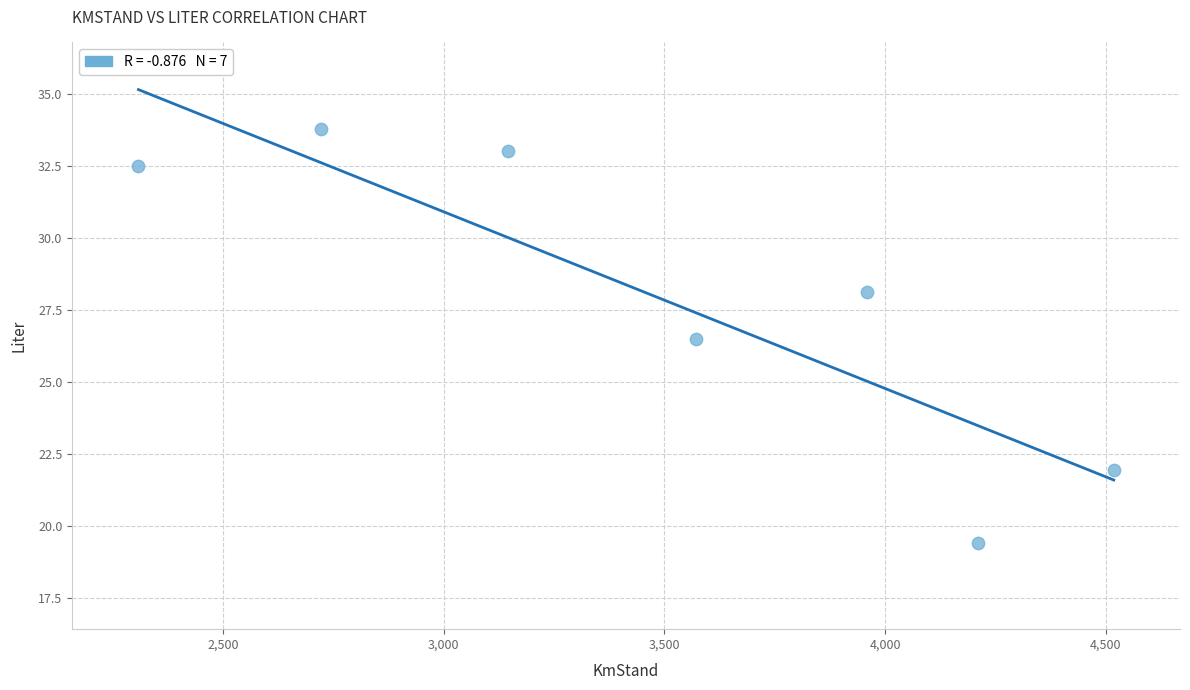

What is the average X value?

3490.7